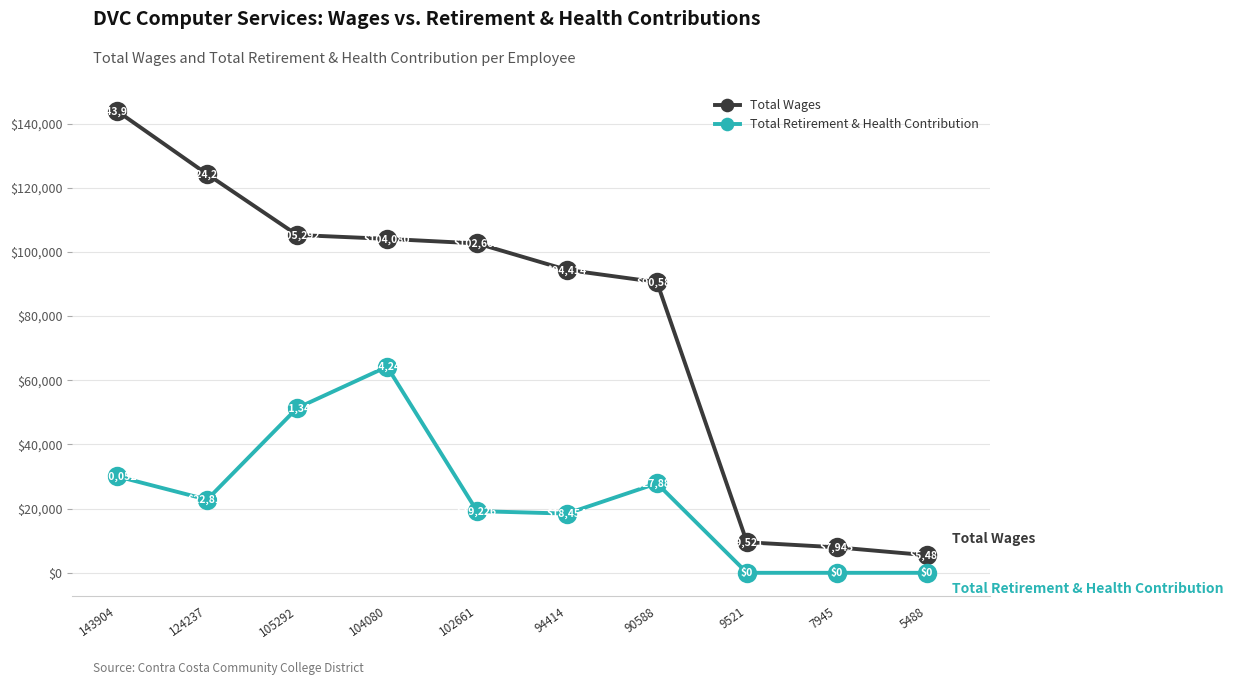

At which category is the sum across all series the highest?

143904